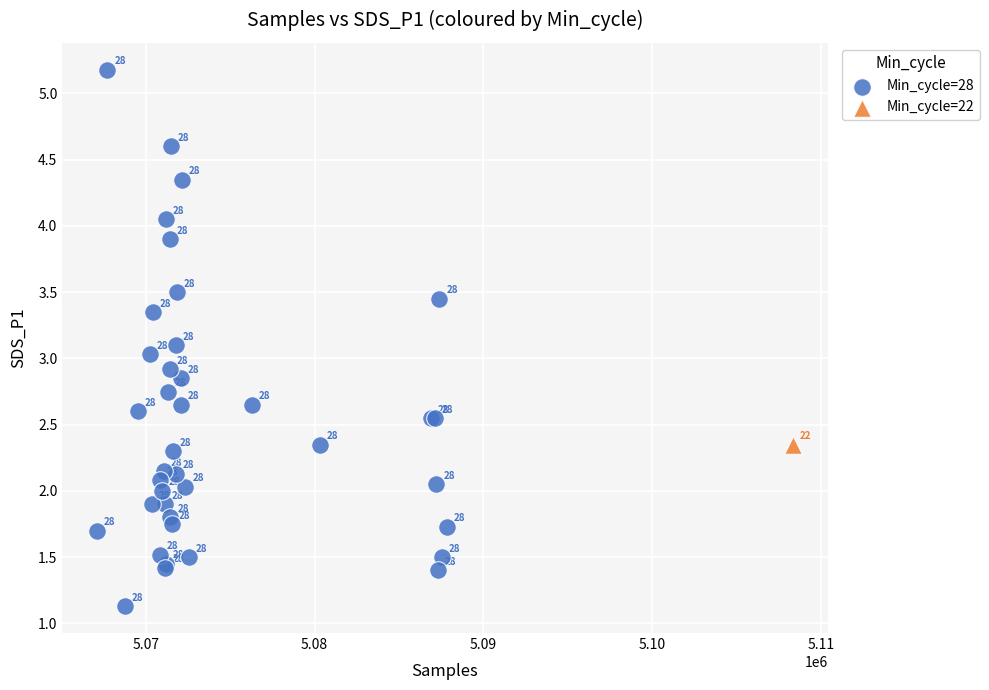

What are all the series names shown in the legend?

Min_cycle=28, Min_cycle=22